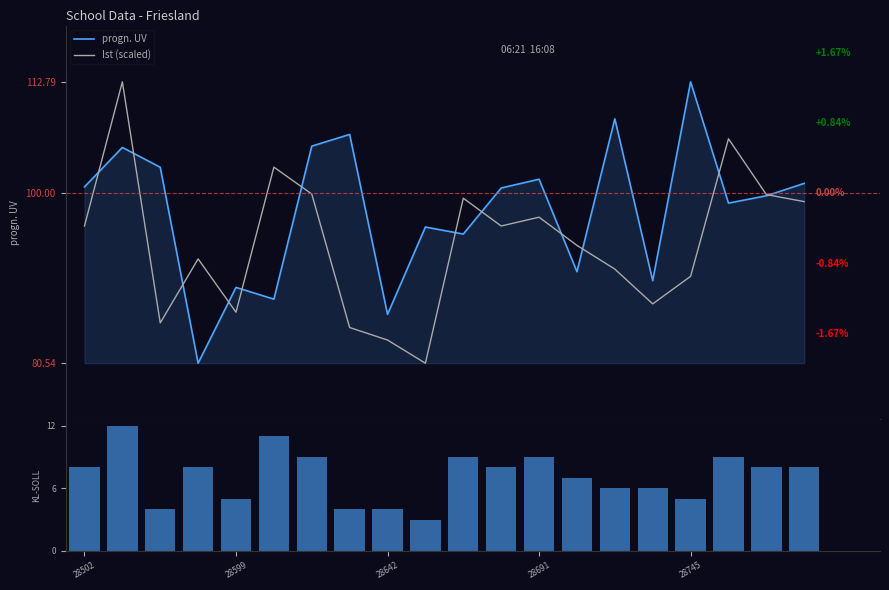

Are the bars horizontal?

No